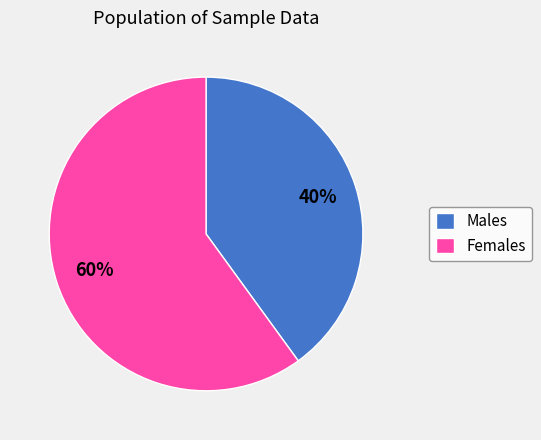

Does any single category account for the majority?

Yes